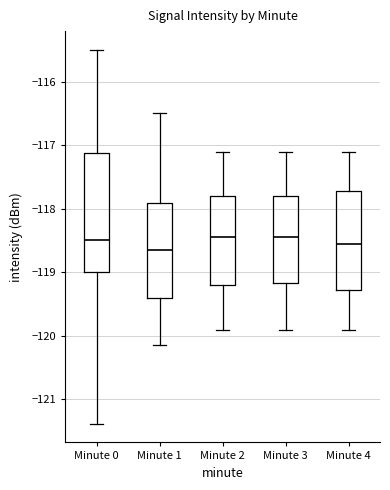

Reading left to right, transcribe this box plot: for each box, give where its median line is, the range the box spans, and where its two whiskers end, as read against the y-axis. The values are not printed on the chart, so give them approximately, as read against the axis.

Minute 0: median -118.5, box -119.0 to -117.1, whiskers -121.4 to -115.5
Minute 1: median -118.6, box -119.4 to -117.9, whiskers -120.1 to -116.5
Minute 2: median -118.4, box -119.2 to -117.8, whiskers -119.9 to -117.1
Minute 3: median -118.4, box -119.2 to -117.8, whiskers -119.9 to -117.1
Minute 4: median -118.5, box -119.3 to -117.7, whiskers -119.9 to -117.1